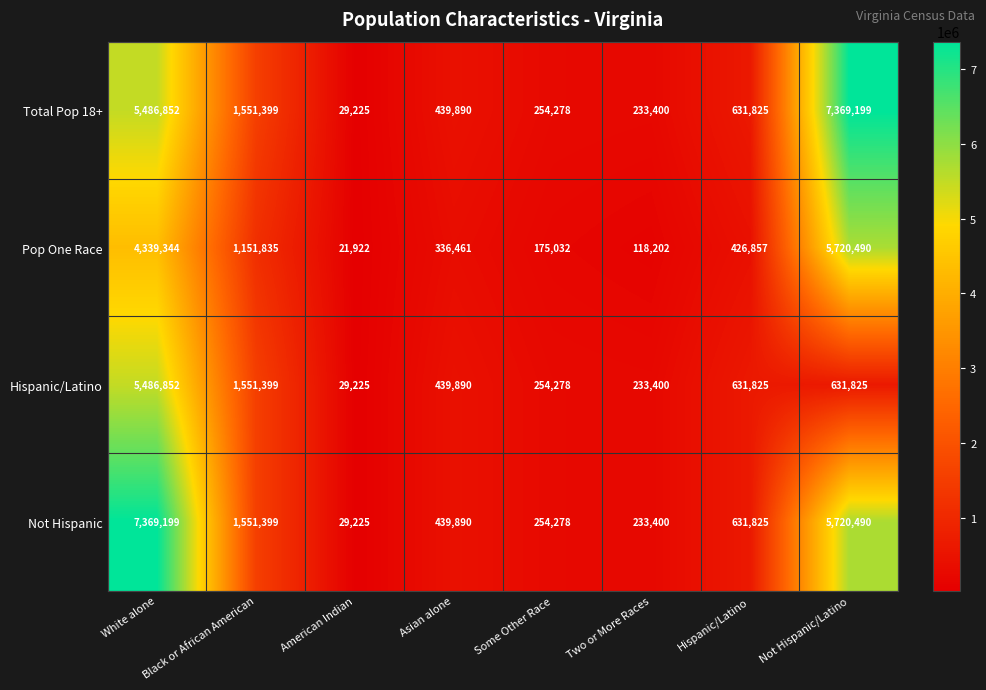

At which category is the sum across all series the highest?

White alone